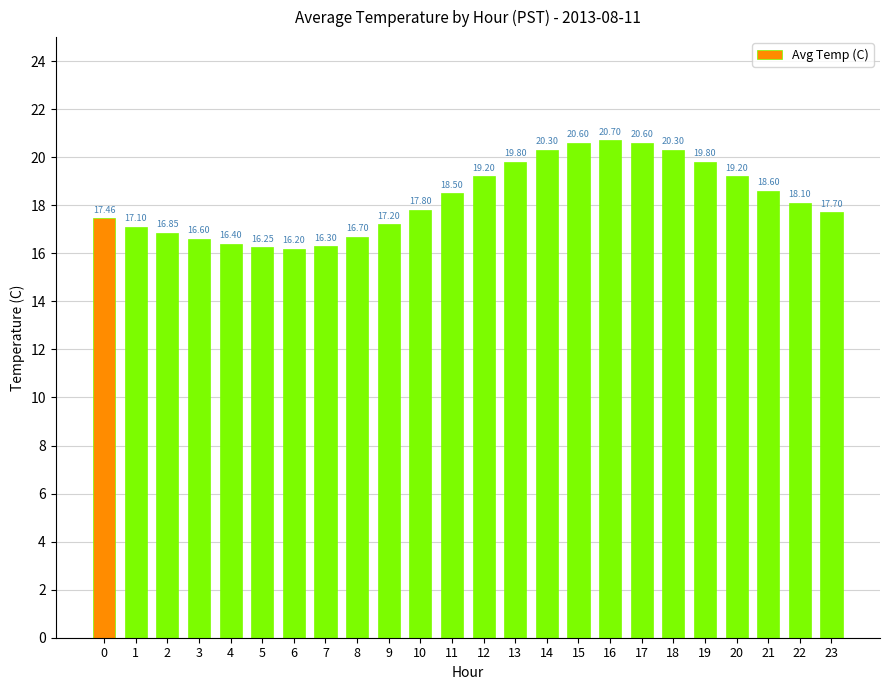

The value at 13 is 6.4. True or false?

False